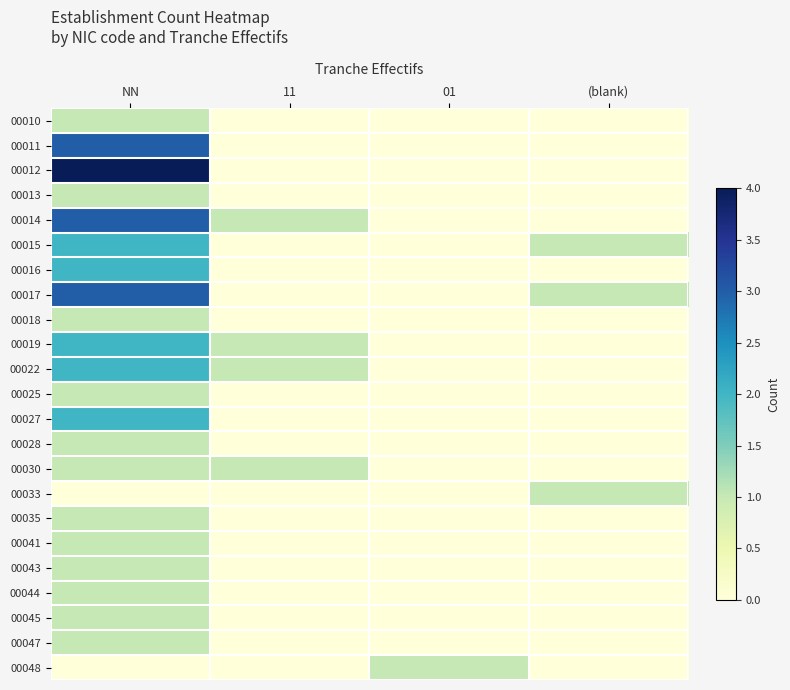

List the series in order of their peak value, highest first.

00012, 00011, 00014, 00017, 00015, 00016, 00019, 00022, 00027, 00010, 00013, 00018, 00025, 00028, 00030, 00033, 00035, 00041, 00043, 00044, 00045, 00047, 00048